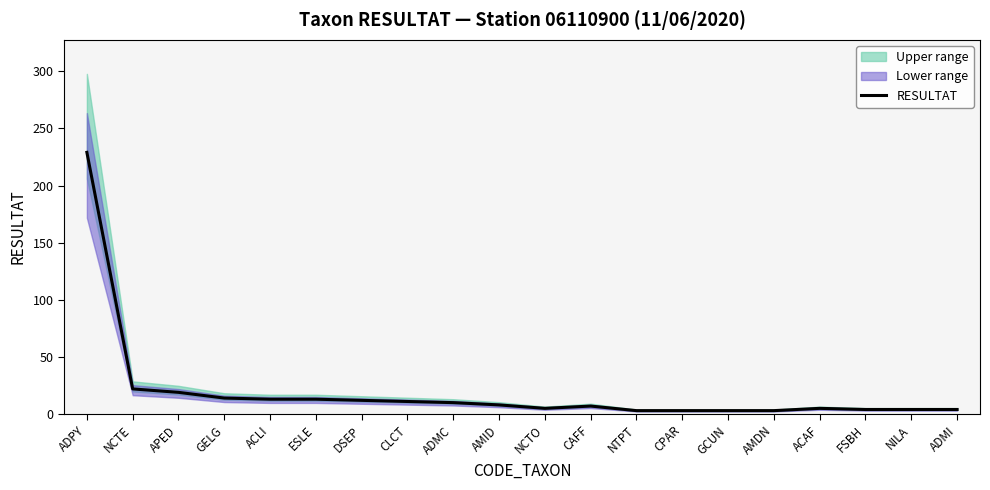

List the labels in order of value, smallest first.

NTPT, CPAR, GCUN, AMDN, FSBH, NILA, ADMI, NCTO, ACAF, CAFF, AMID, ADMC, CLCT, DSEP, ACLI, ESLE, GELG, APED, NCTE, ADPY